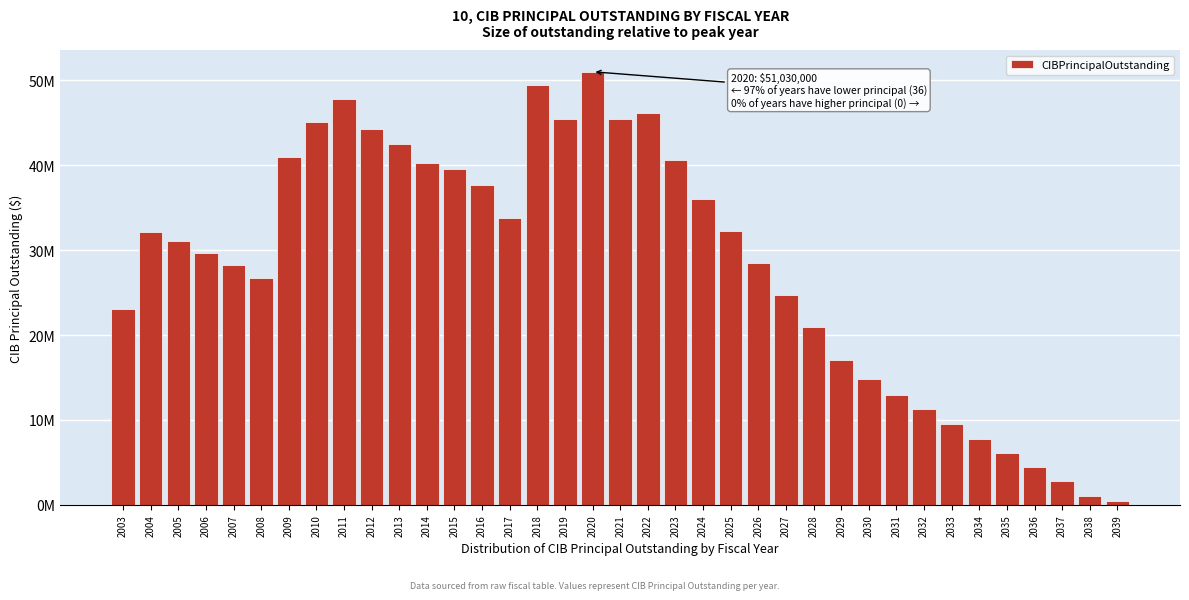

Are the bars horizontal?

No